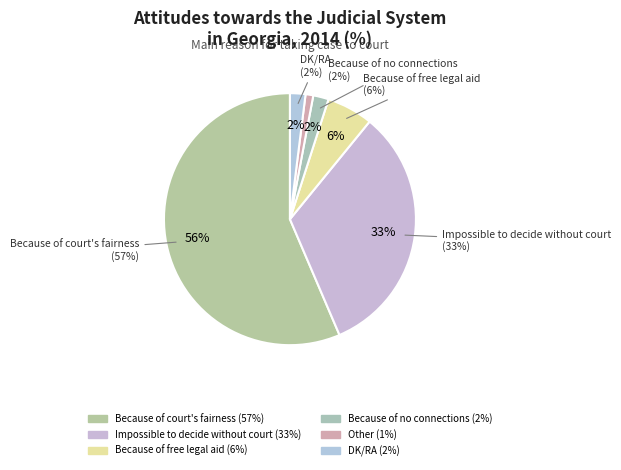

What is the ratio of the value at Because of no connections to the value at DK/RA?

1.0